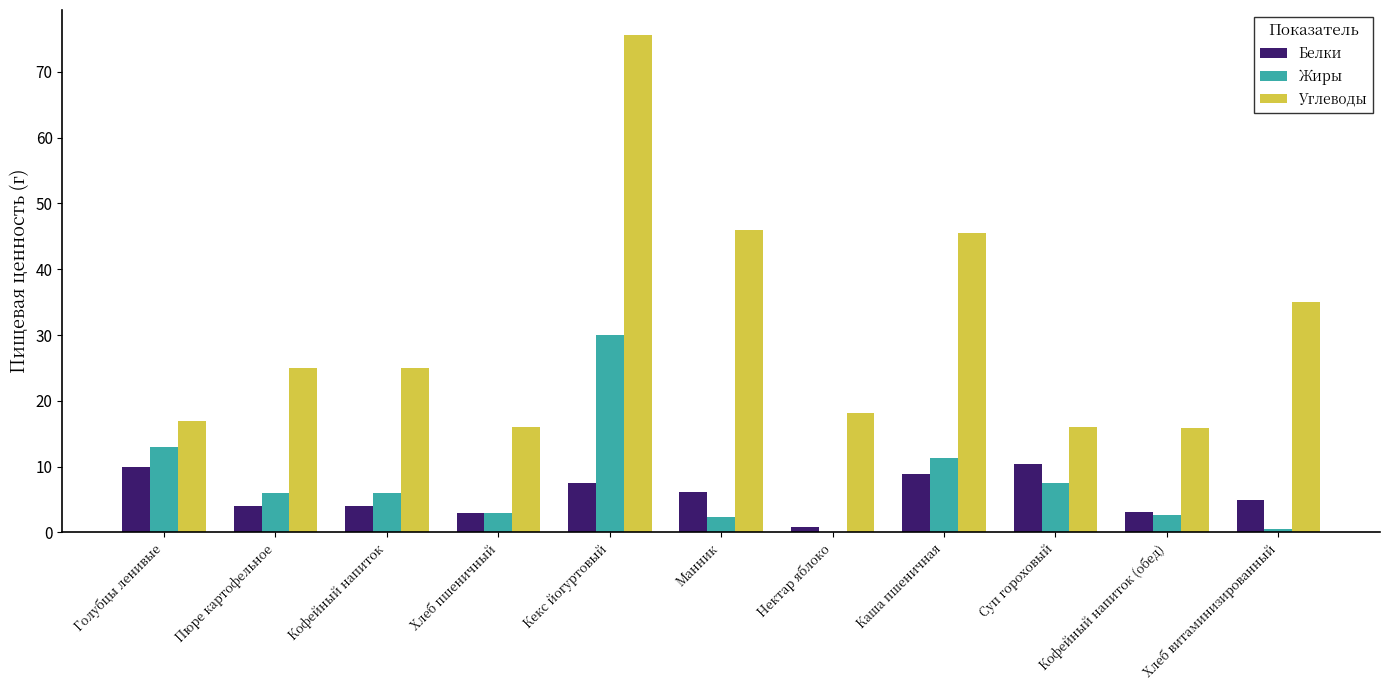

How many distinct data groups are displayed?

3